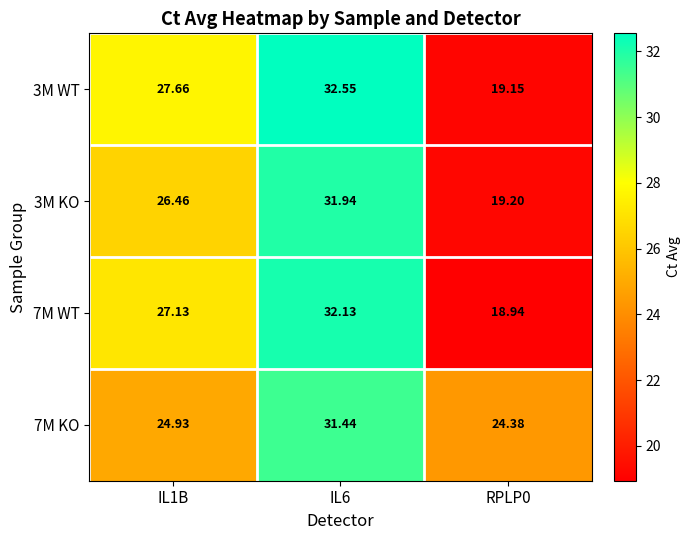

At which category is the sum across all series the highest?

IL6